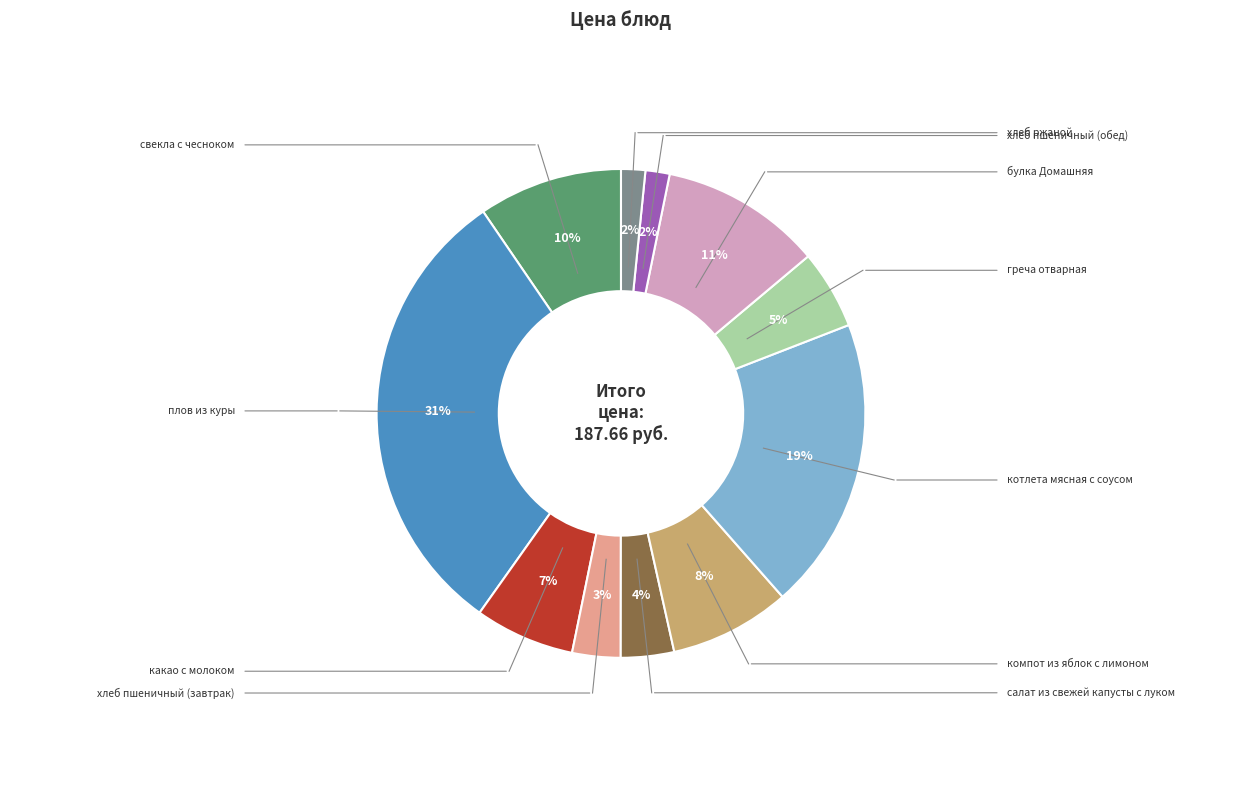

Count the number of slices in the pie.

11